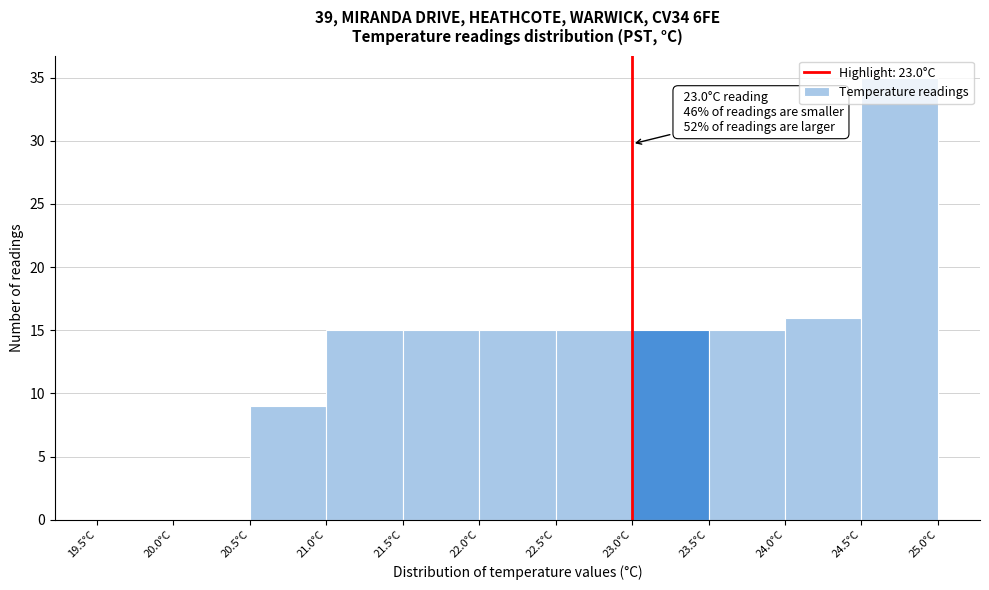

Over which range of the x-axis is the bar tallest?

24.5 to 25.0